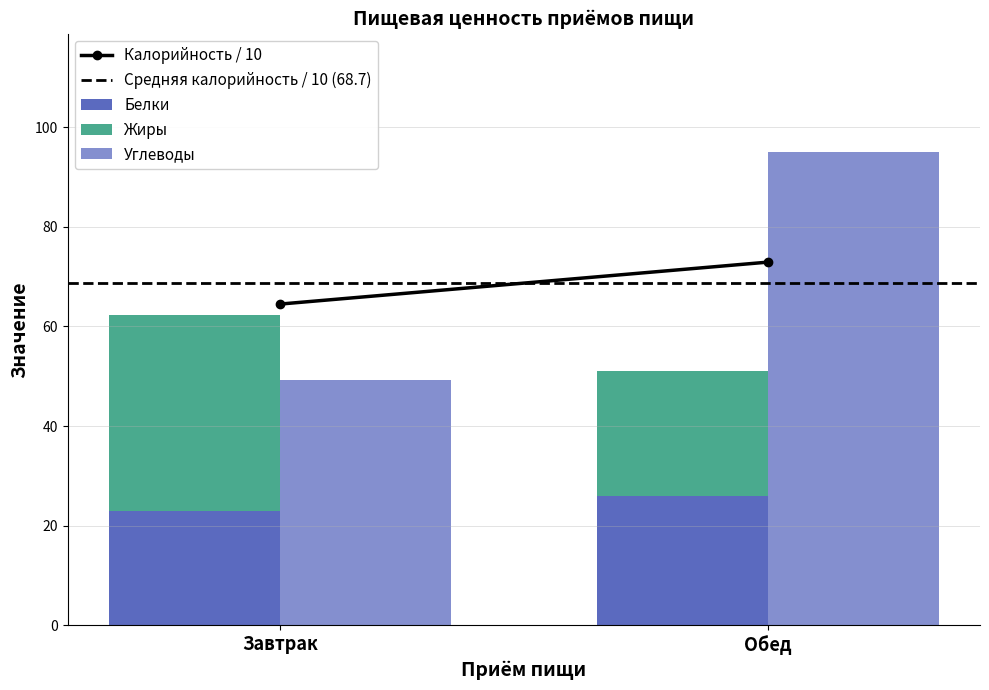

What is the smallest value displayed?

22.9